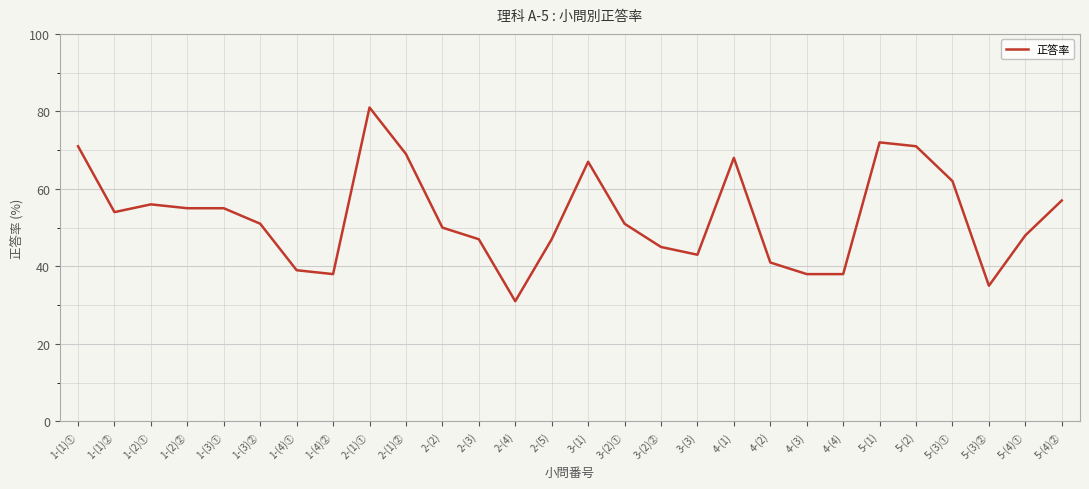

Which has a higher value, 1-(2)② or 2-(1)②?

2-(1)②